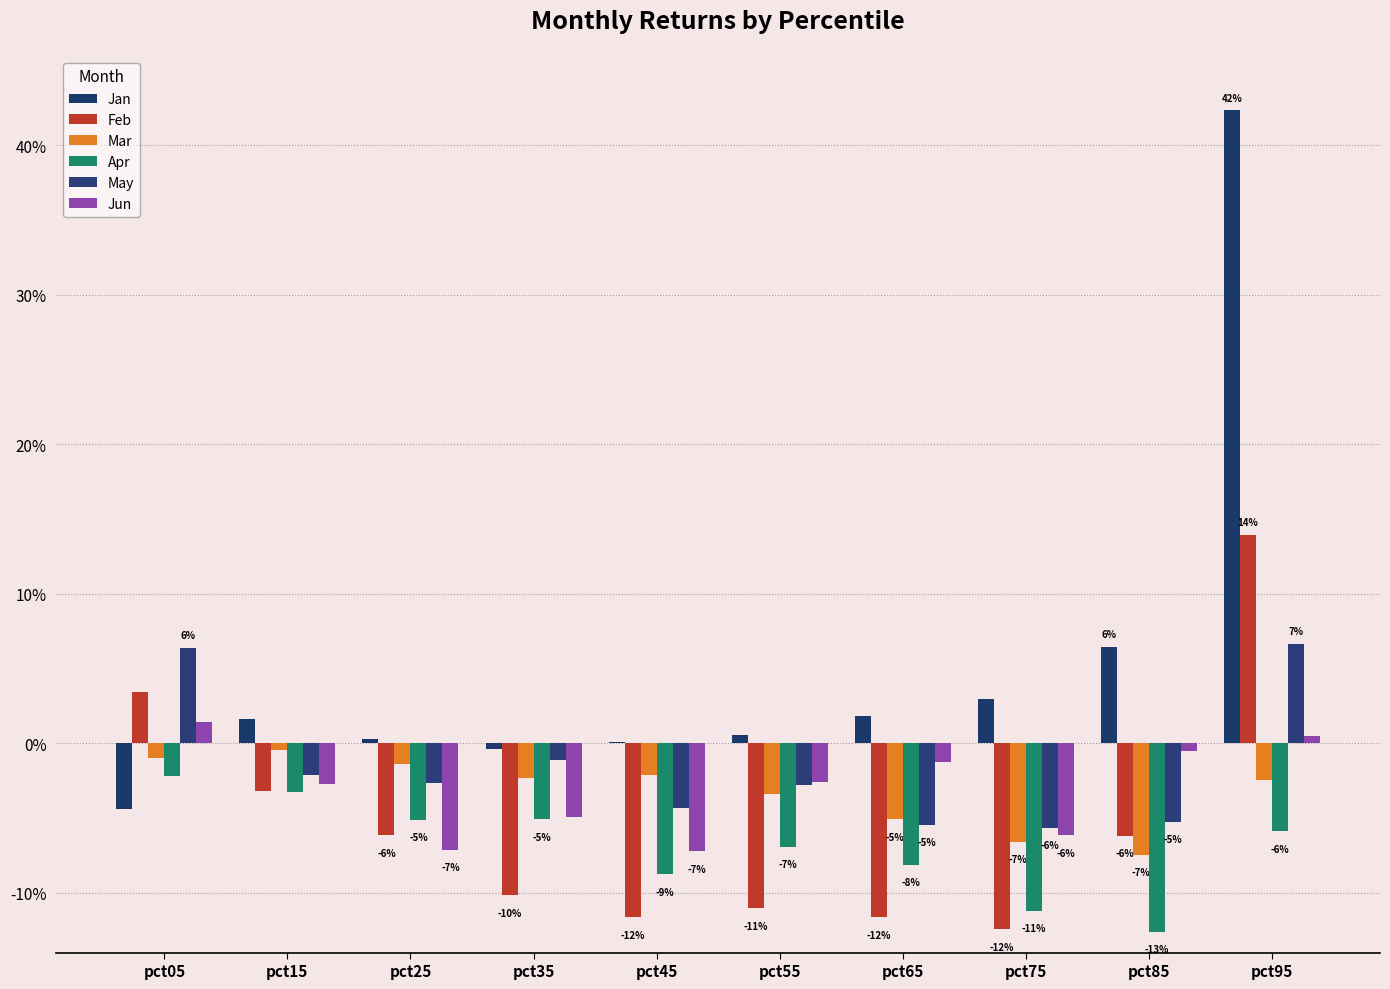

Between pct05 and pct25, which series saw the biggest shift?

Feb